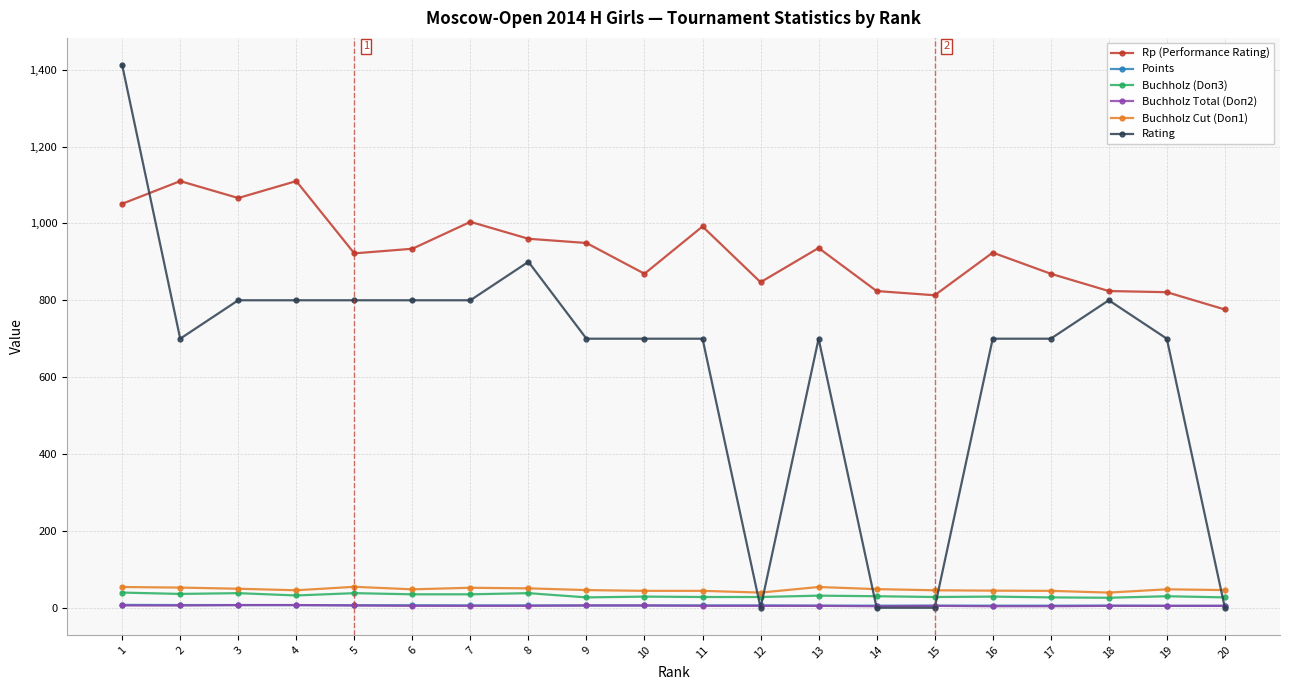

After their last crossing, which series has the higher values: Rating or Points?

Points